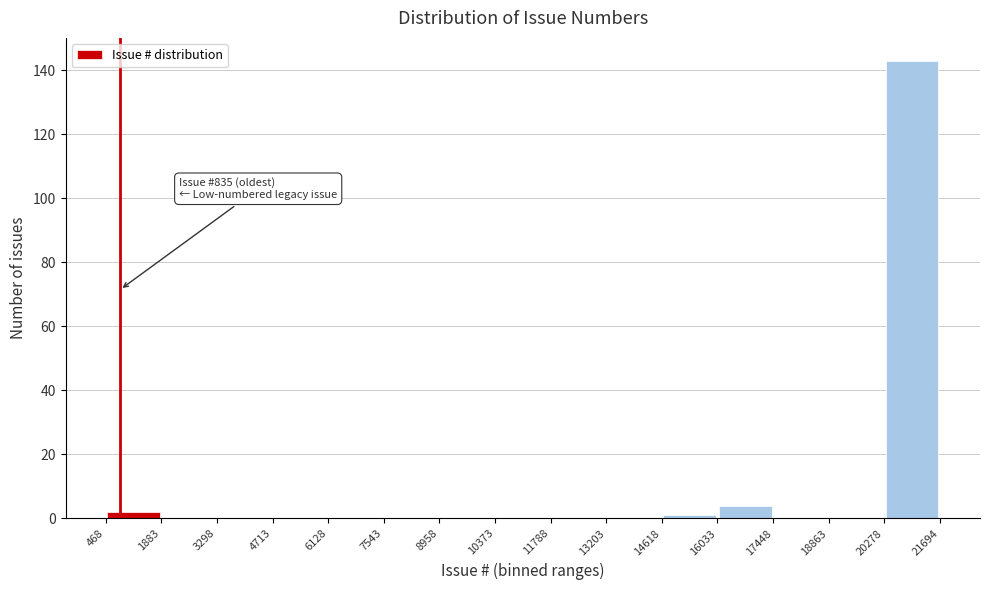

Which range on the x-axis has the tallest bar?

20278 to 21694